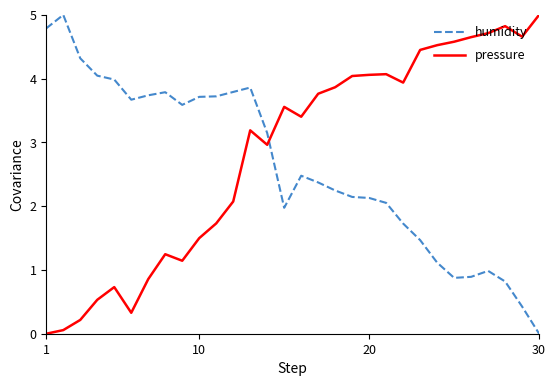

What is the difference between the maximum and minimum values in the humidity series?

5.0